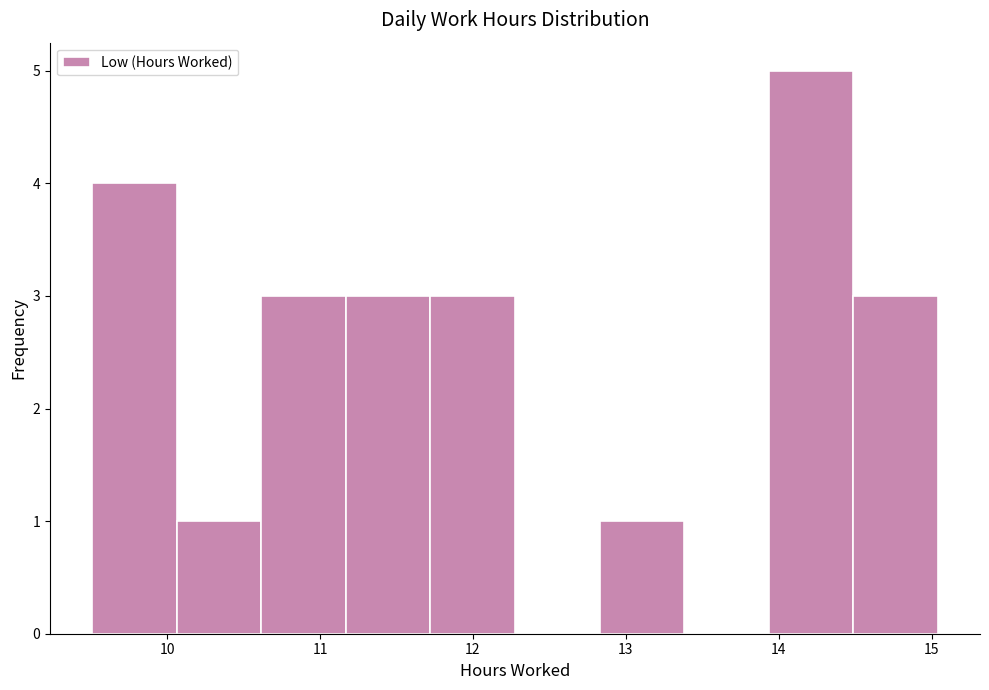

Which range on the x-axis has the tallest bar?

13.9 to 14.5